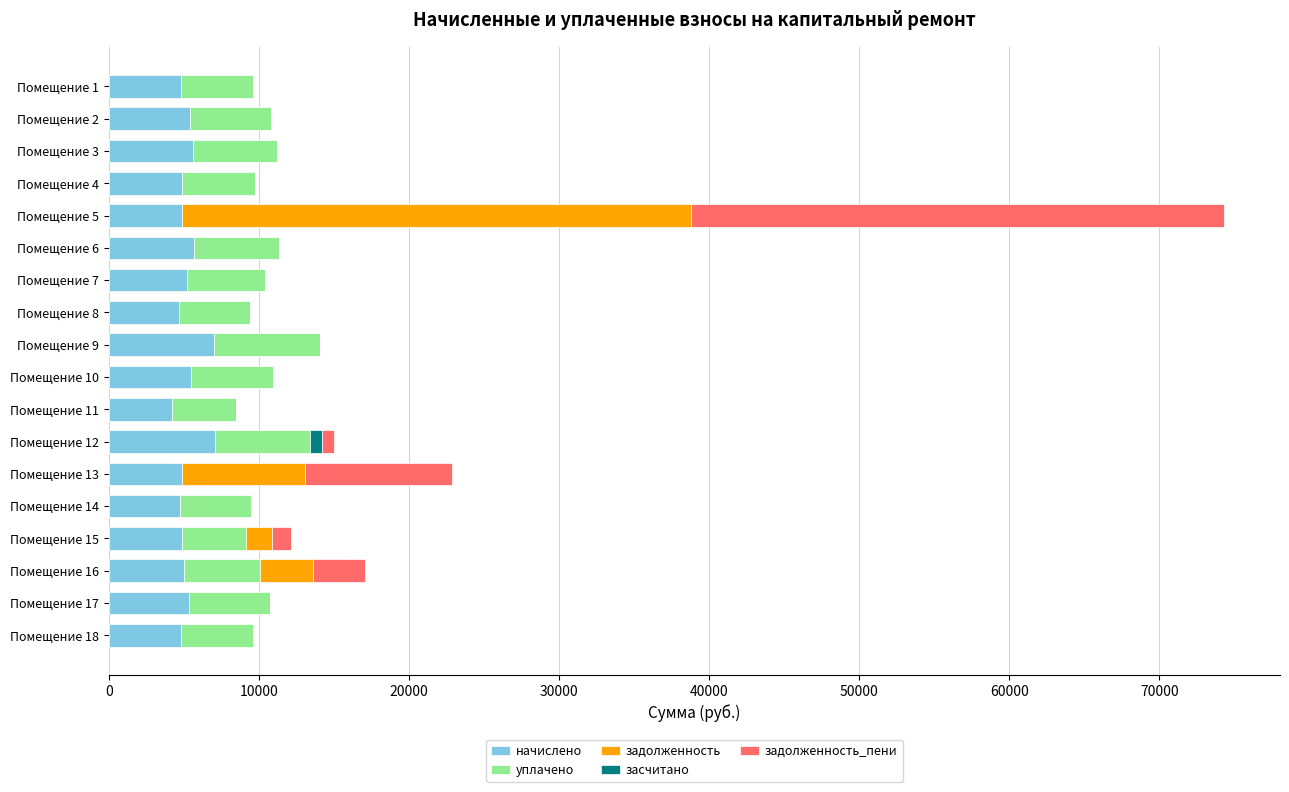

At which category is the sum across all series the highest?

Помещение 5